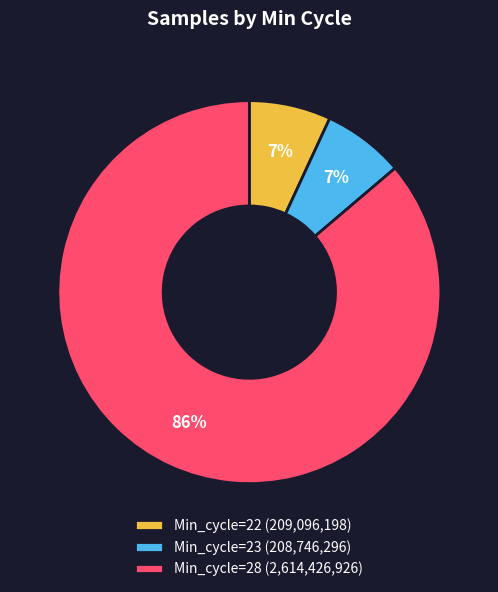

Count the number of slices in the pie.

3